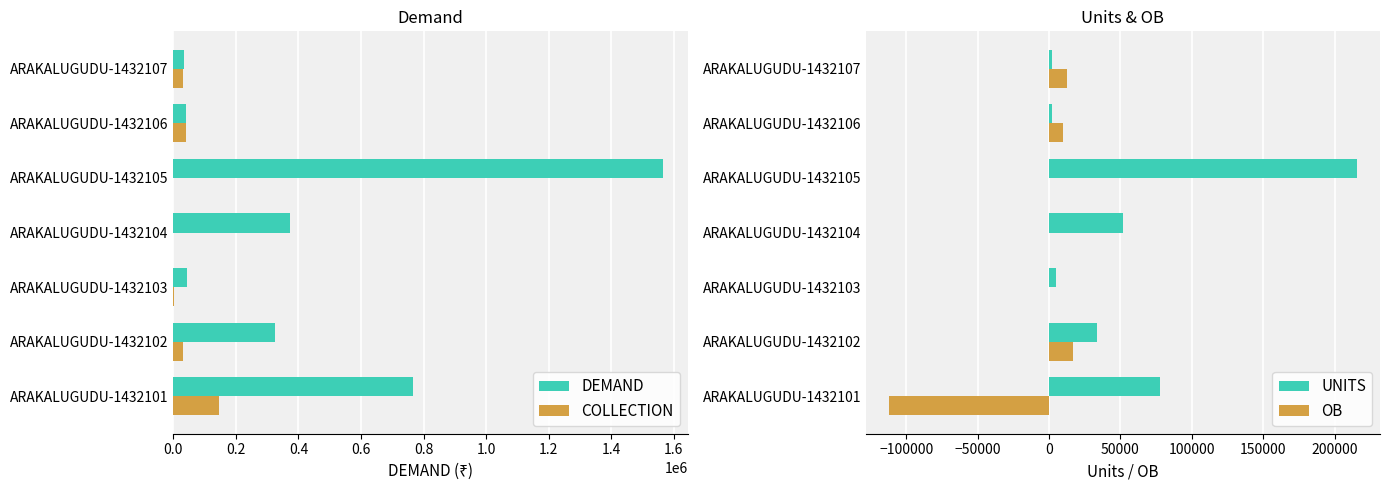

True or false: COLLECTION has a value of 2919.0 at ARAKALUGUDU-1432103.

True